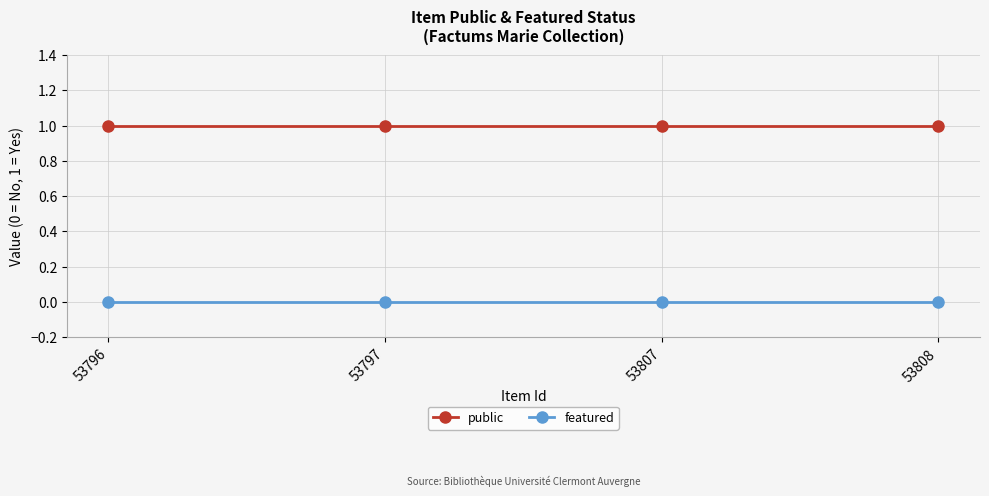

What is the minimum value for public?

1